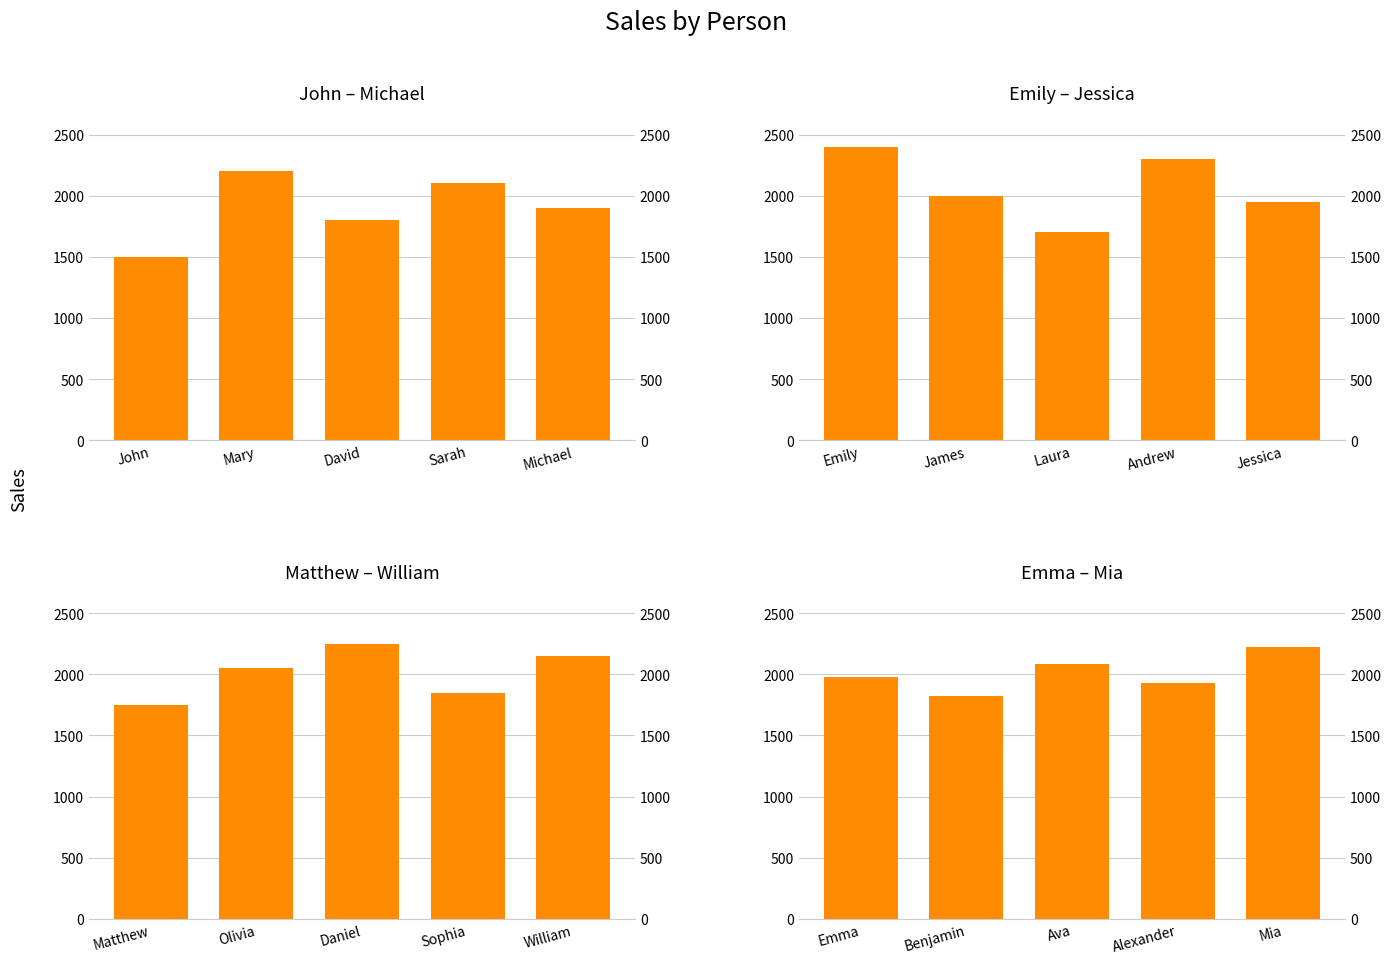

What is the label of the 3rd bar from the right?

Ava